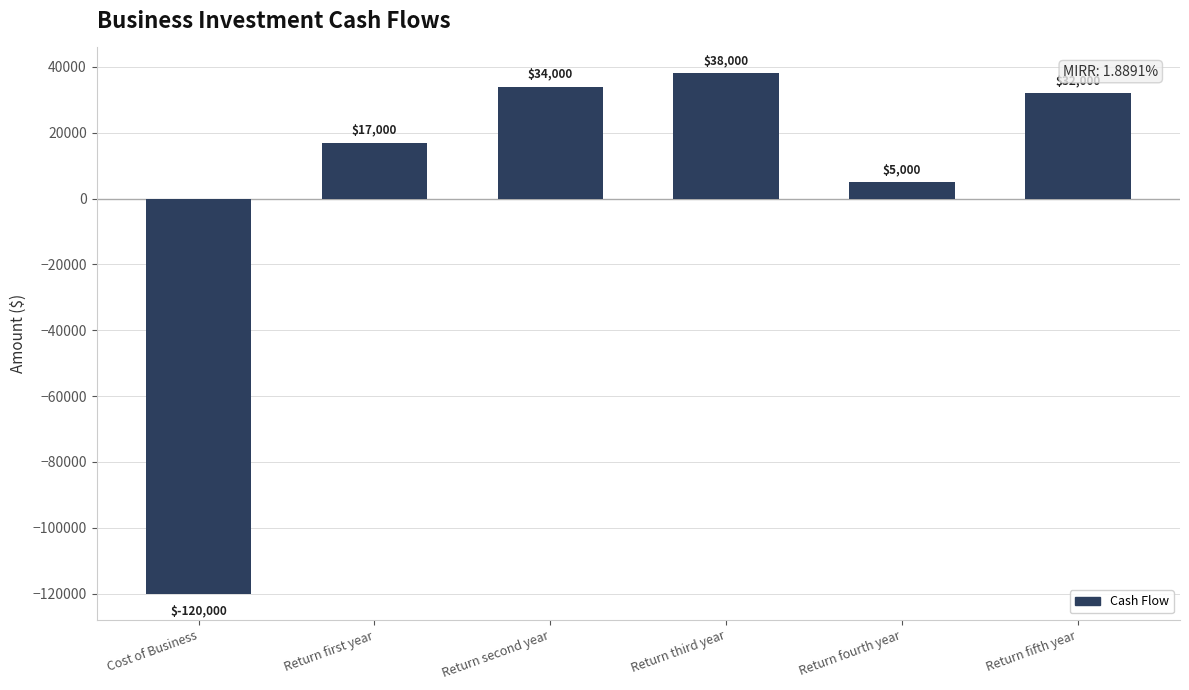

What is the greatest value displayed?

38000